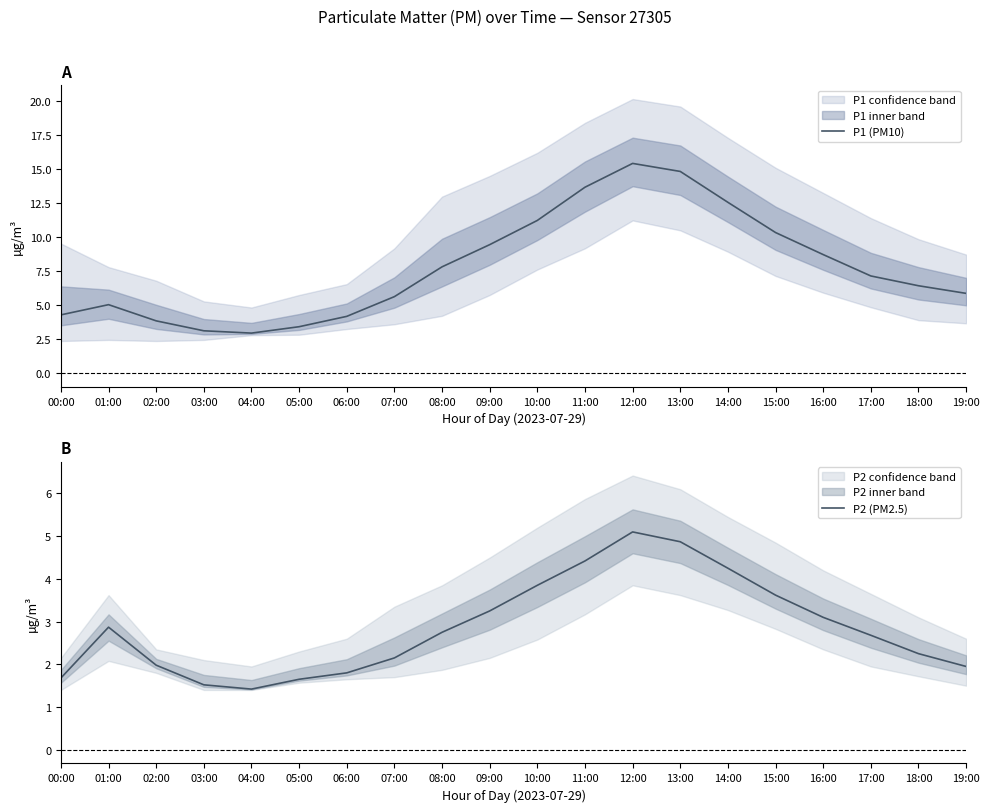

True or false: P1 (PM10) and P2 (PM2.5) intersect in this chart.

False